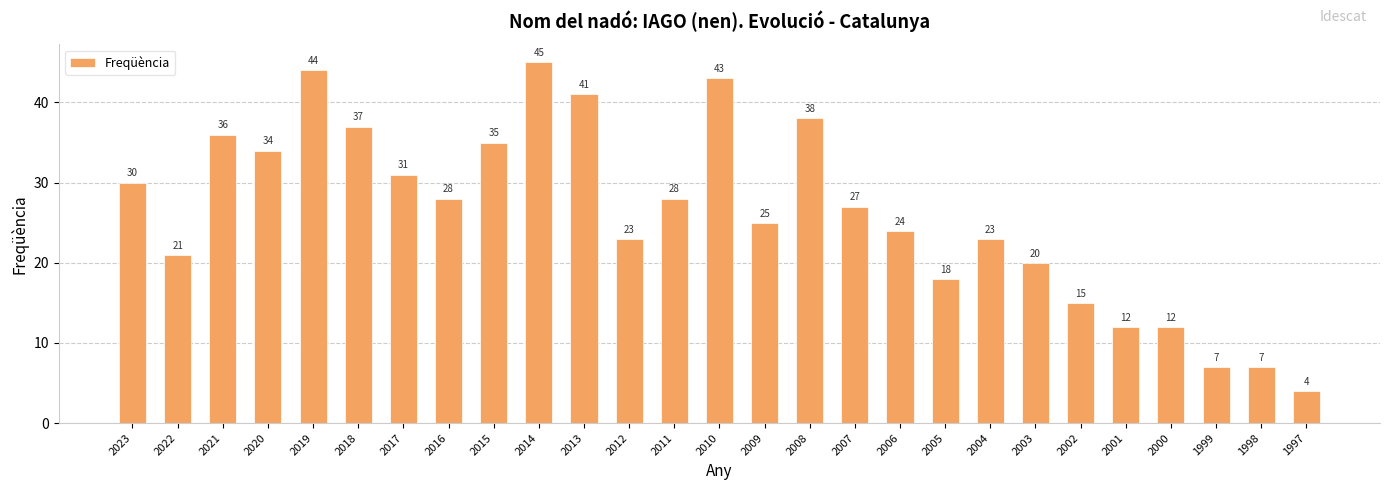

What is the average value?

26